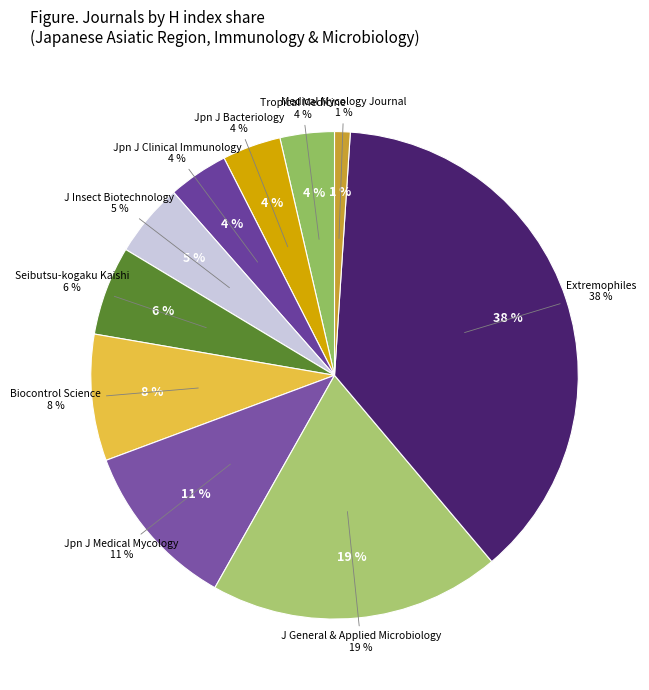

What percentage is the Japanese Journal of Medical Mycology slice, to the nearest percent?

11%